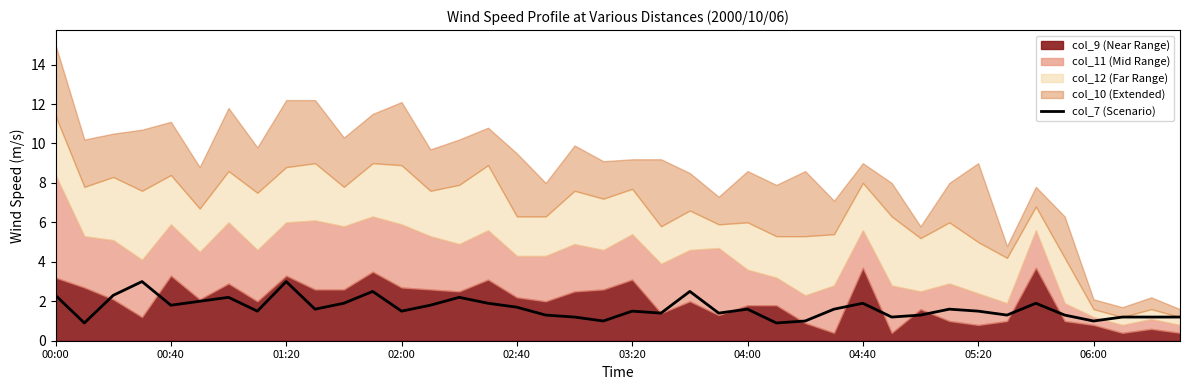

What is the approximate value at 34?

1.9